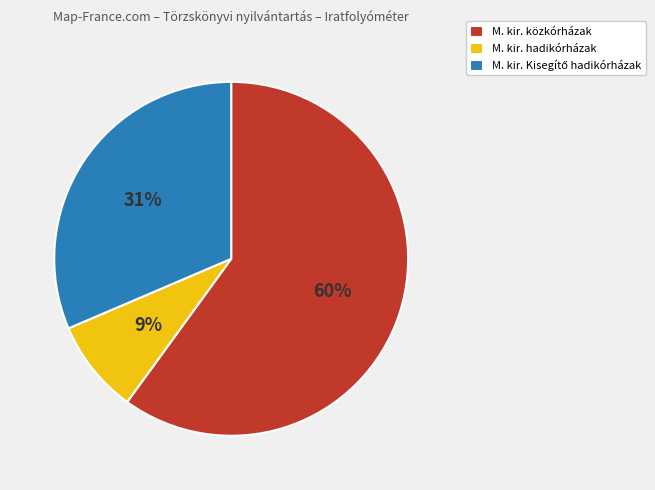

Does M. kir. közkórházak represent more than half of the total?

Yes